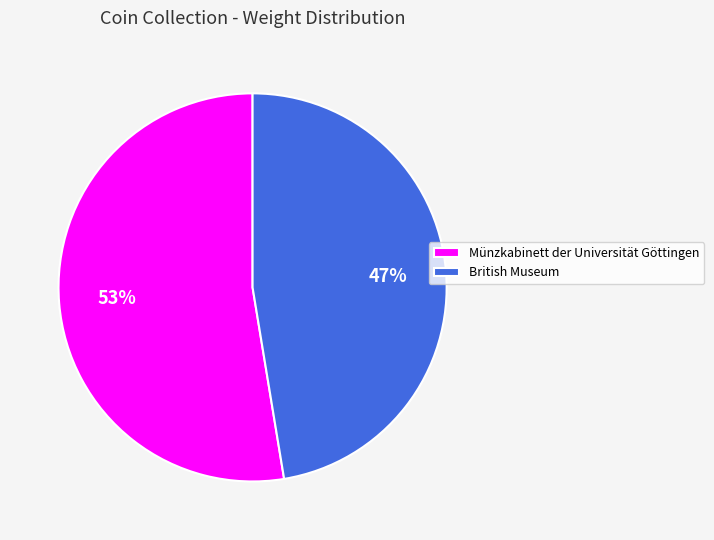

Is it true that Münzkabinett der Universität Göttingen is 53% of the pie?

True